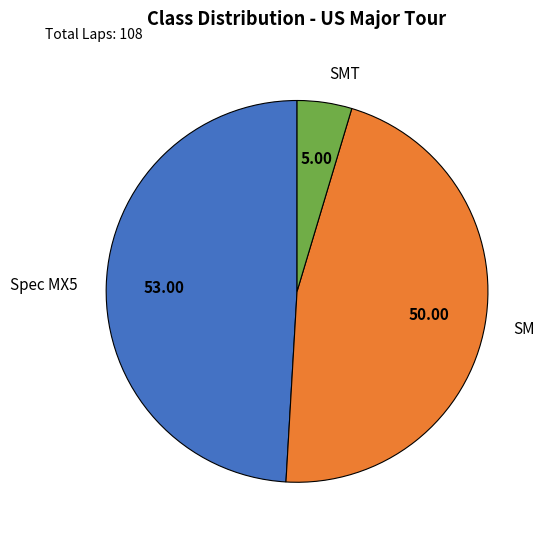

Count the number of slices in the pie.

3